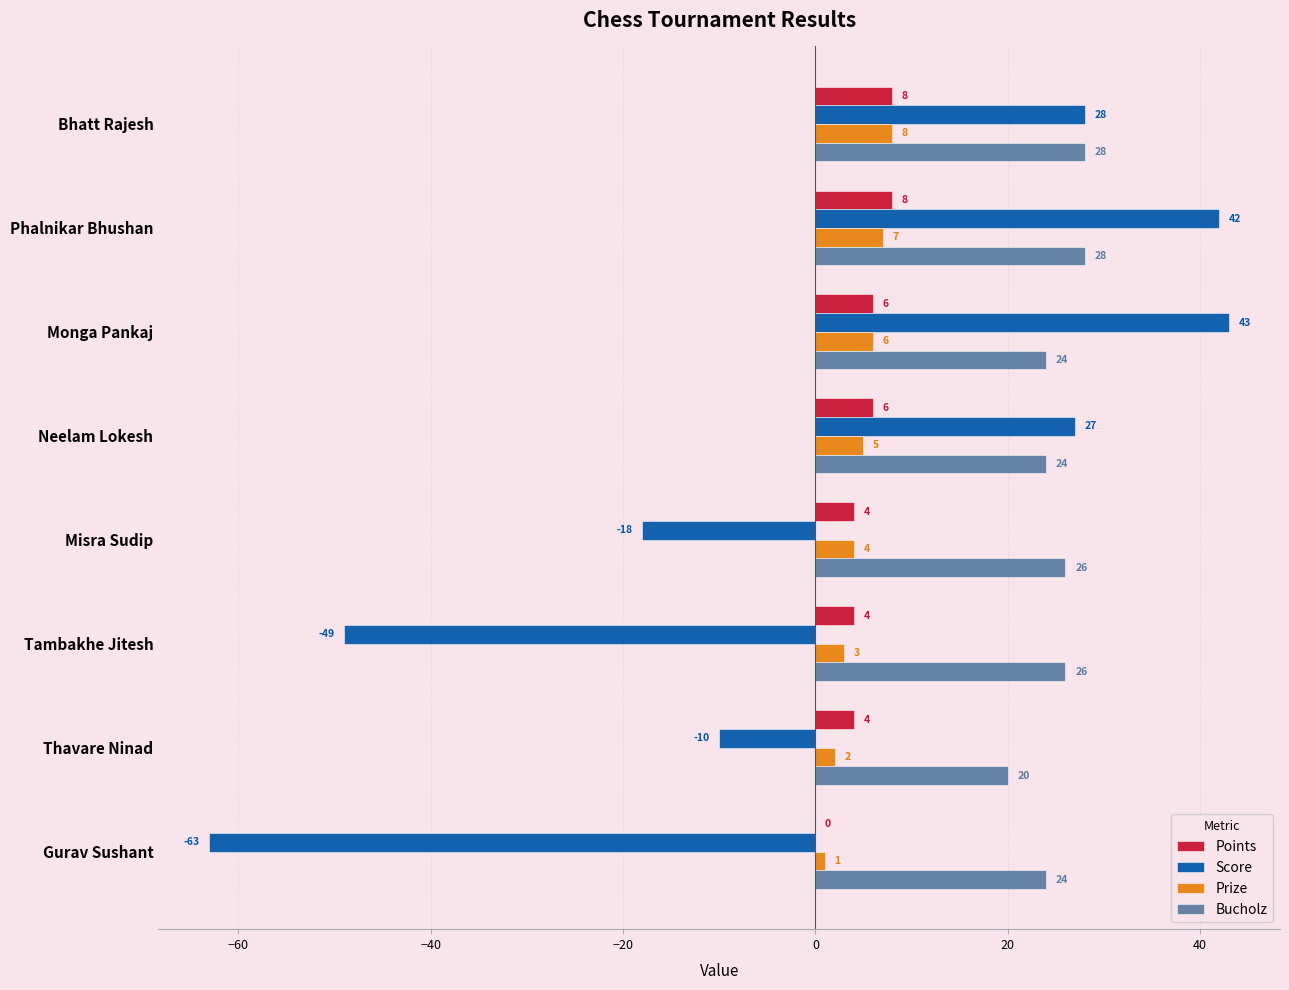

Where is Prize nearest to the value 4?

Misra Sudip